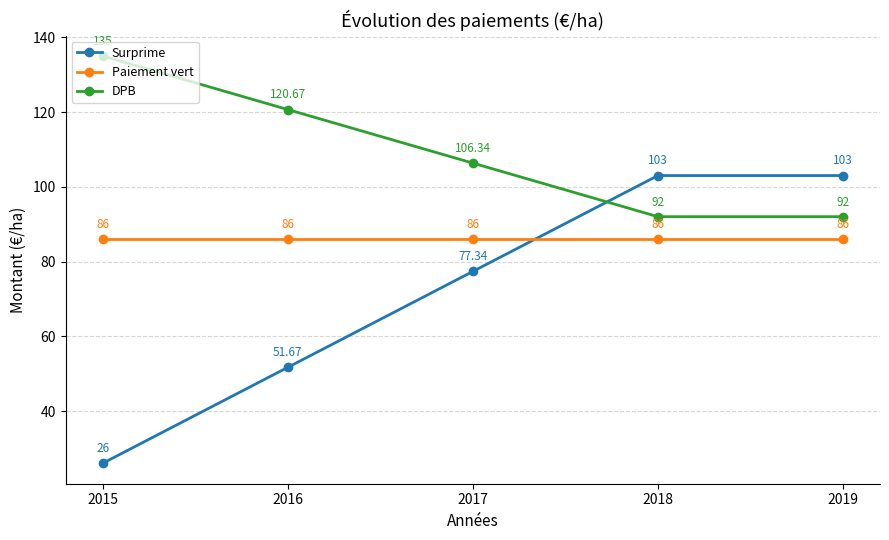

What is the value of the DPB point at the 1st from the left?

135.0